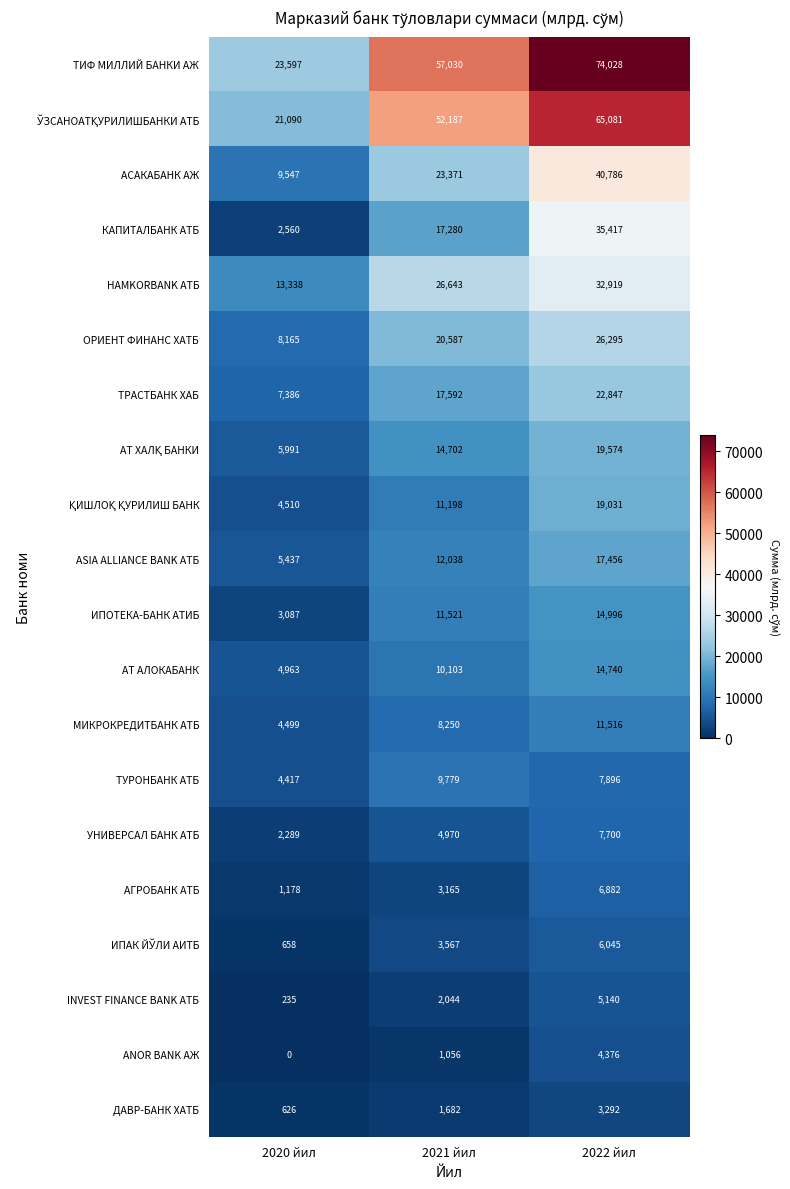

How many data points in ANOR BANK АЖ are less than 1056?

1